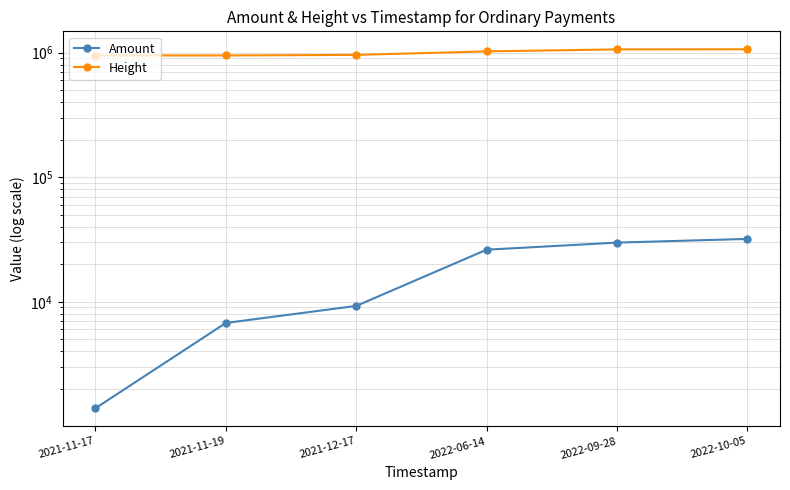

Which series has the largest range (max minus min)?

Height